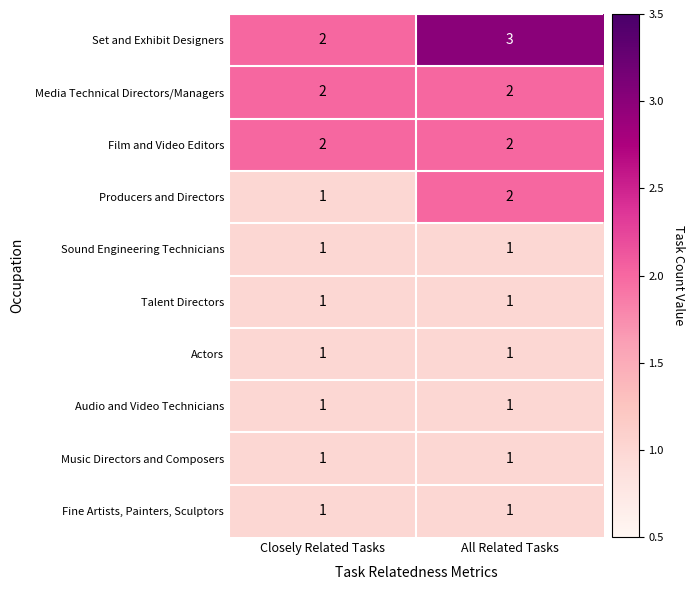

What is the sum of all Media Technical Directors/Managers values?

4